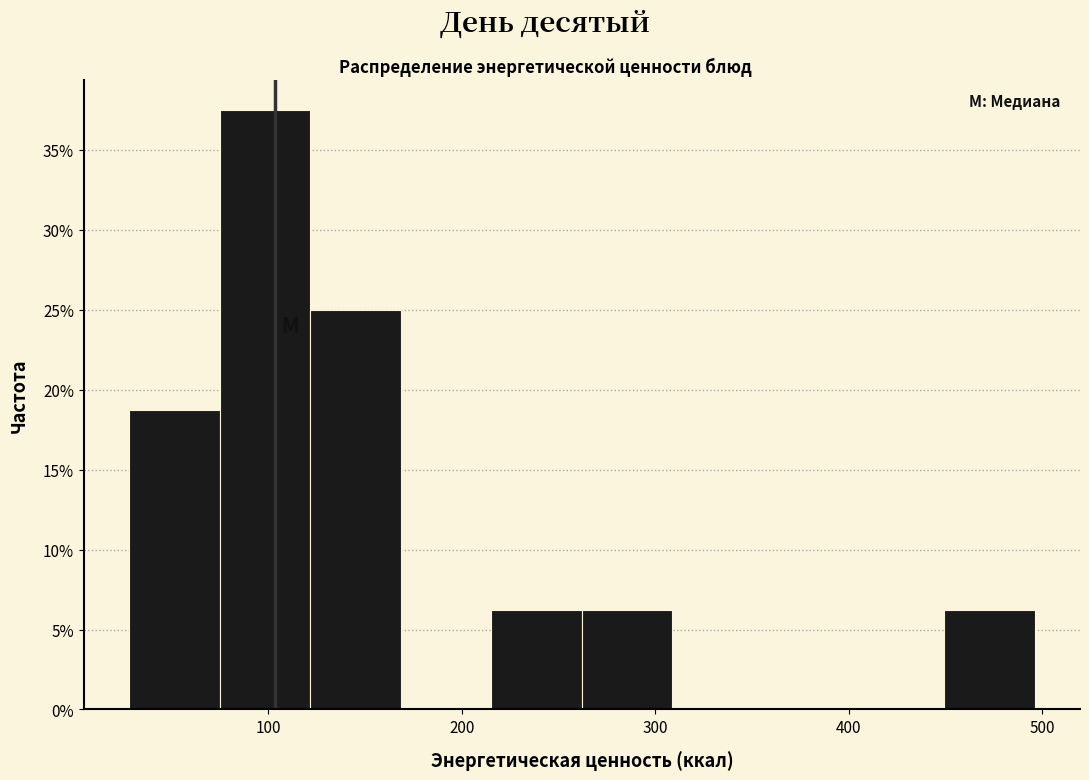

Which range on the x-axis has the tallest bar?

70 to 120